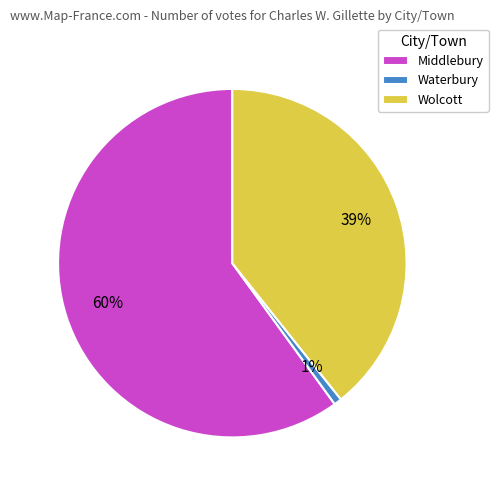

Rank the categories by value from lowest to highest.

Waterbury, Wolcott, Middlebury